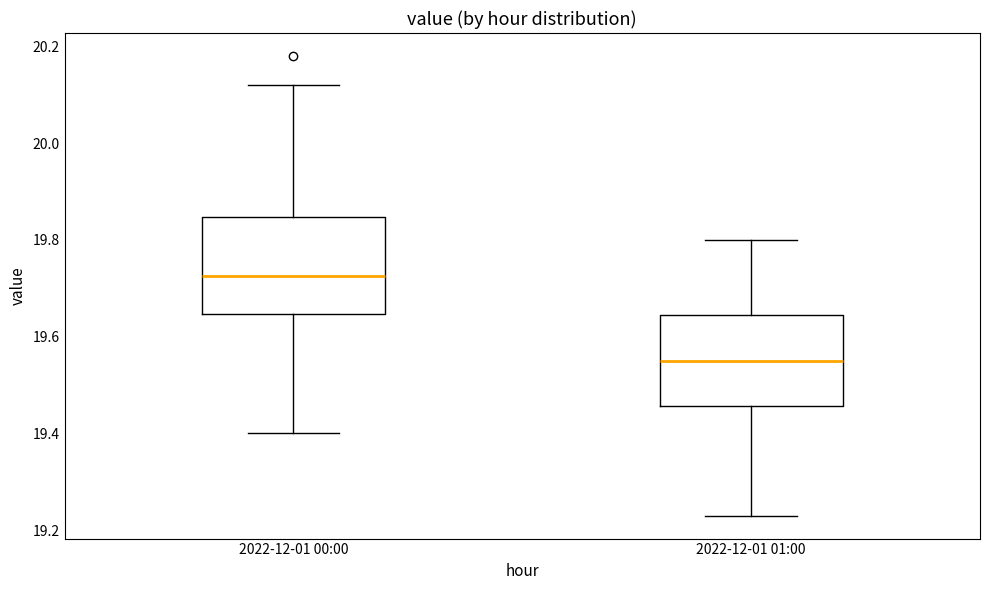

Reading left to right, transcribe this box plot: for each box, give where its median line is, the range the box spans, and where its two whiskers end, as read against the y-axis. The values are not printed on the chart, so give them approximately, as read against the axis.

2022-12-01 00:00: median 19.72, box 19.64 to 19.84, whiskers 19.40 to 20.12
2022-12-01 01:00: median 19.56, box 19.46 to 19.64, whiskers 19.24 to 19.80